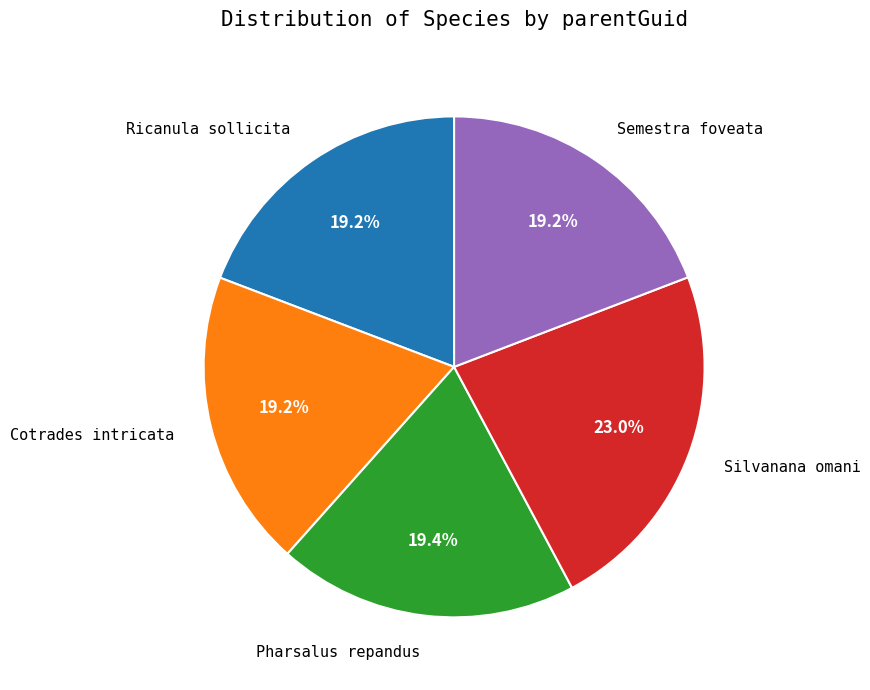

Combined, what portion of the pie is Ricanula sollicita and Cotrades intricata?

38.4%